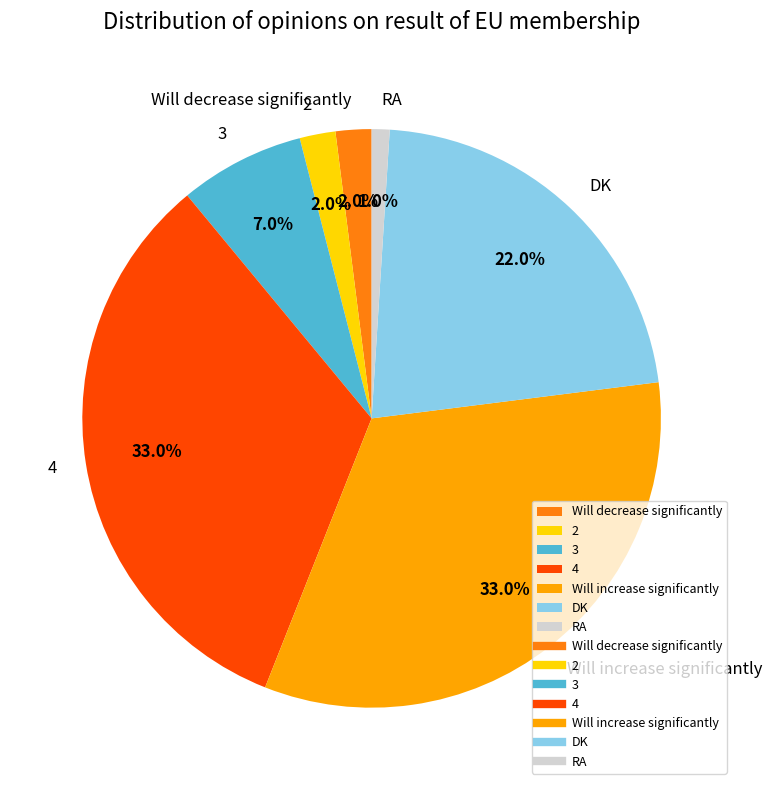

Is 4 the majority of the pie?

No